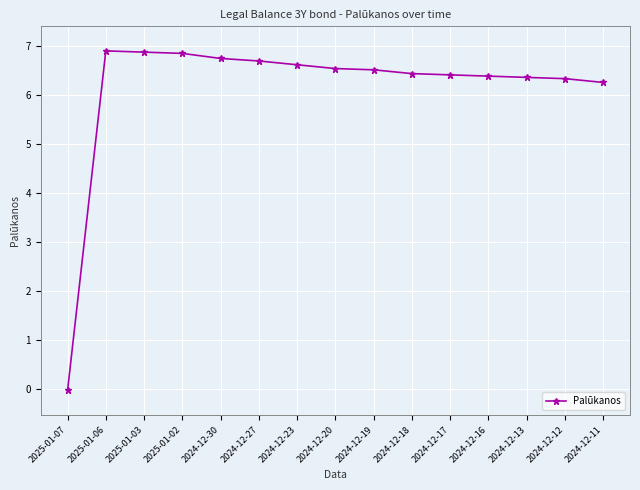

Where does the data first go above 6?

2025-01-06